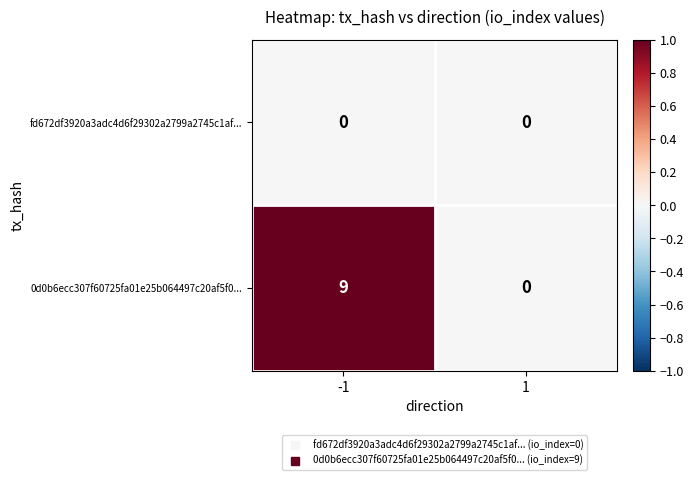

List the series in order of their overall mean, lowest first.

fd672df3920a3adc4d6f29302a2799a2745c1af..., 0d0b6ecc307f60725fa01e25b064497c20af5f0...